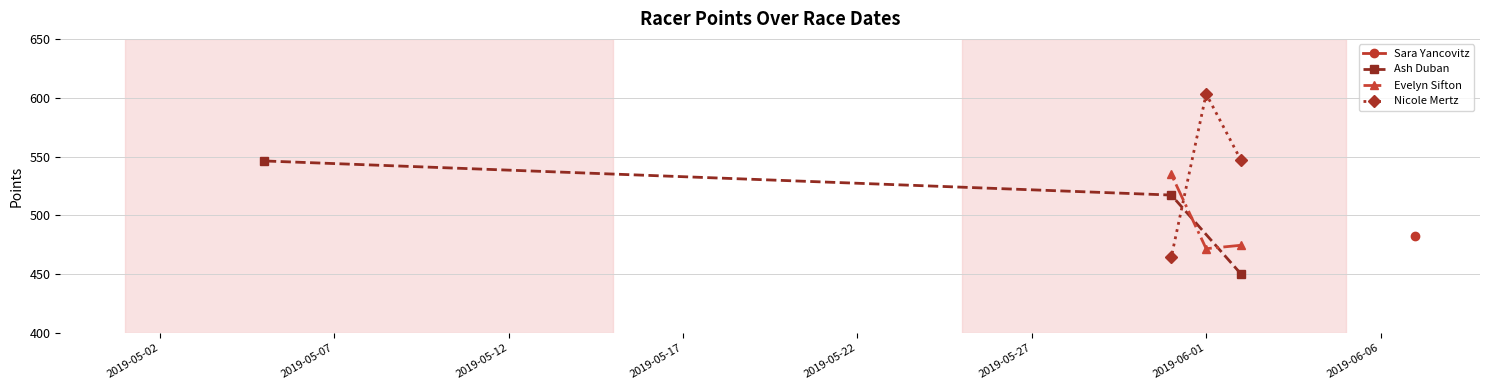

What is the value of the Ash Duban point at the 3rd from the left?

450.1